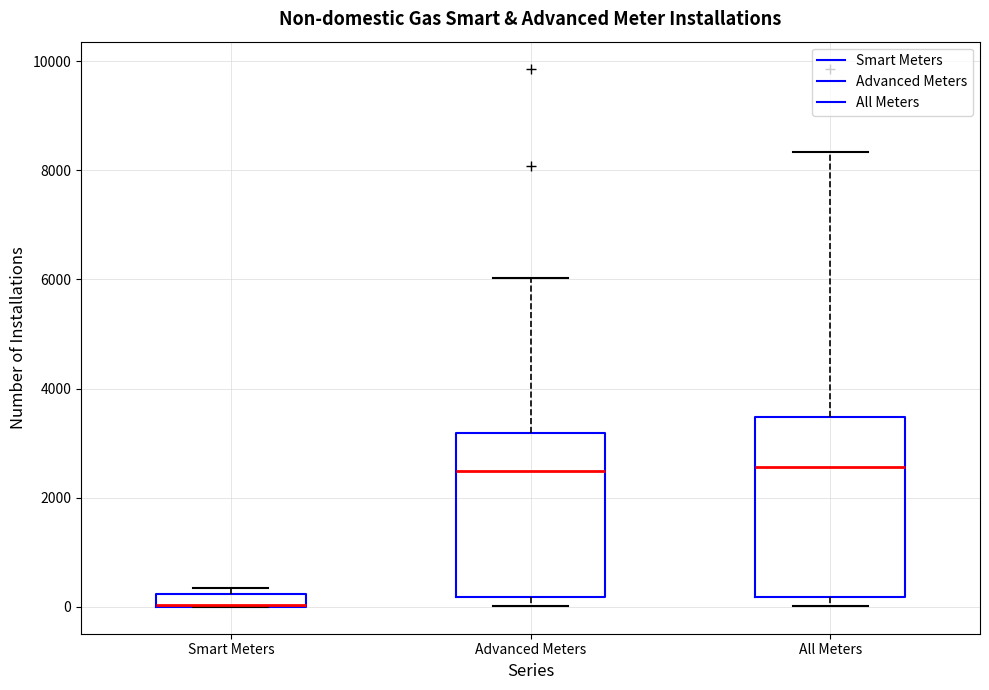

Comparing the boxes themselves (not the whiskers), which one is the tallest?

All Meters